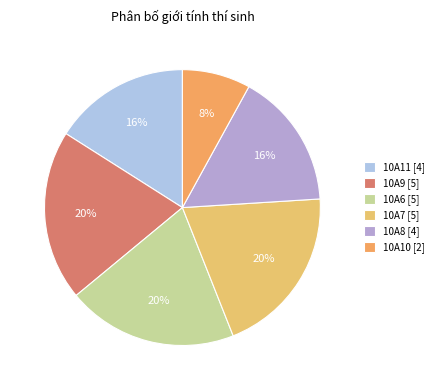

How many segments does this pie chart have?

6